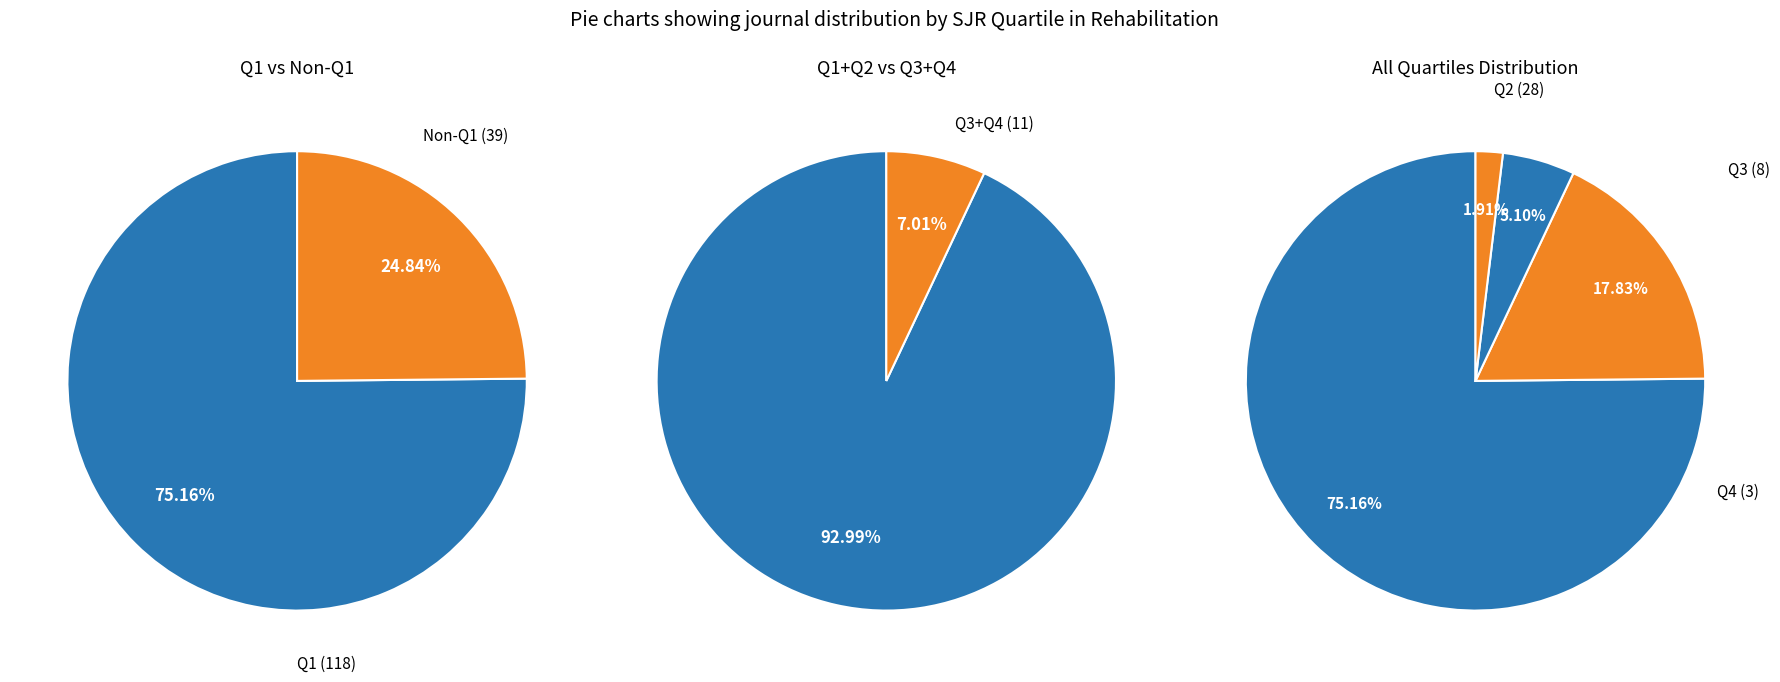

Count the number of slices in the pie.

4